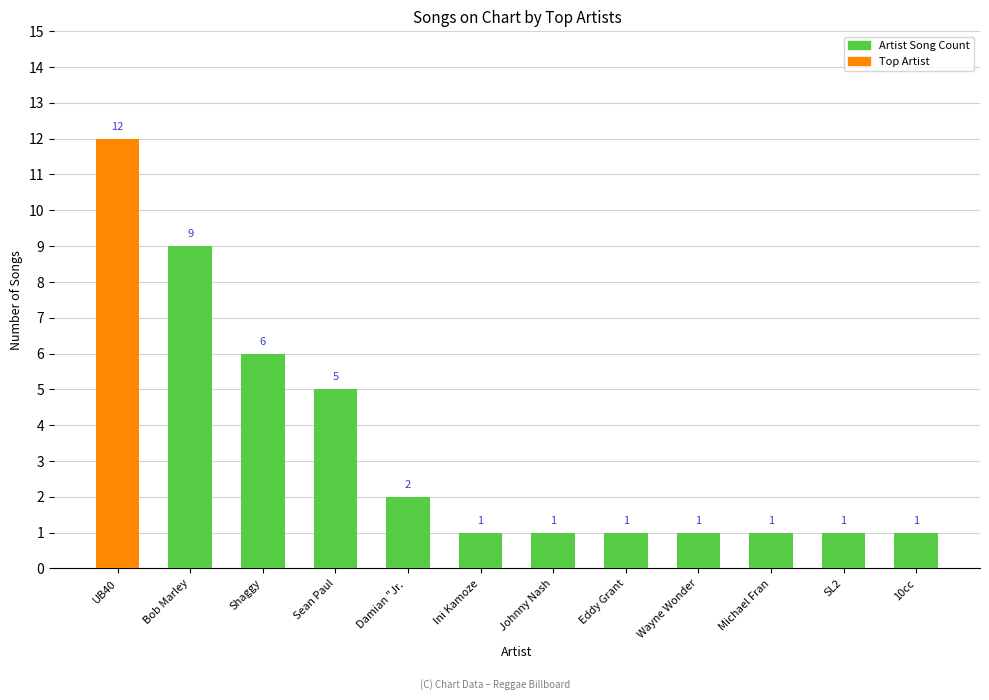

Read the value at UB40.

12